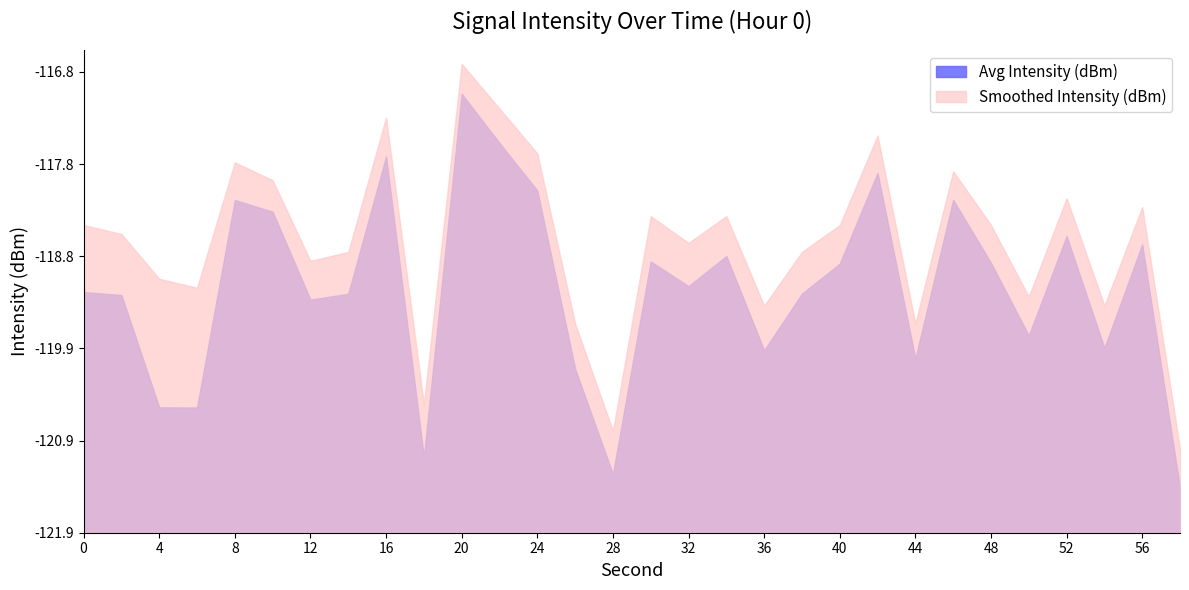

What are all the series names shown in the legend?

Avg Intensity (dBm), Smoothed Intensity (dBm)